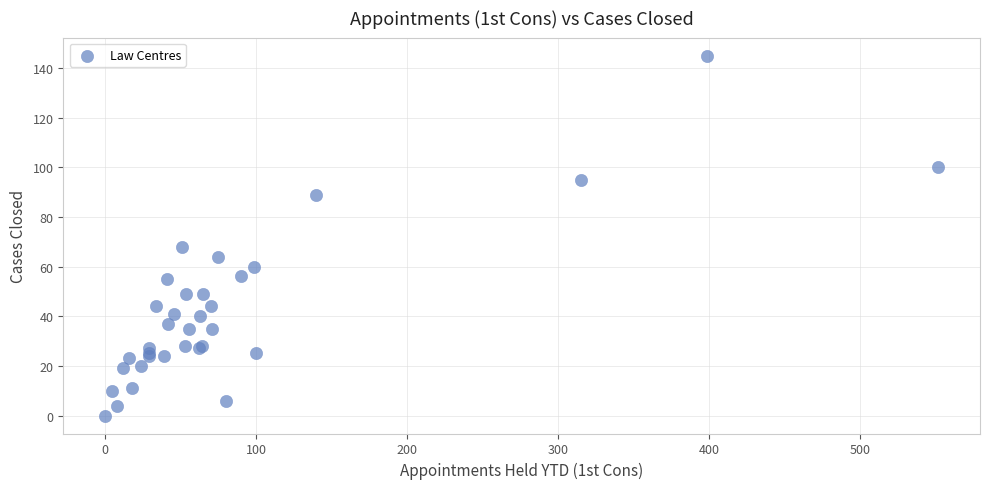

What Y value in the scatter plot is closest to 72?

68